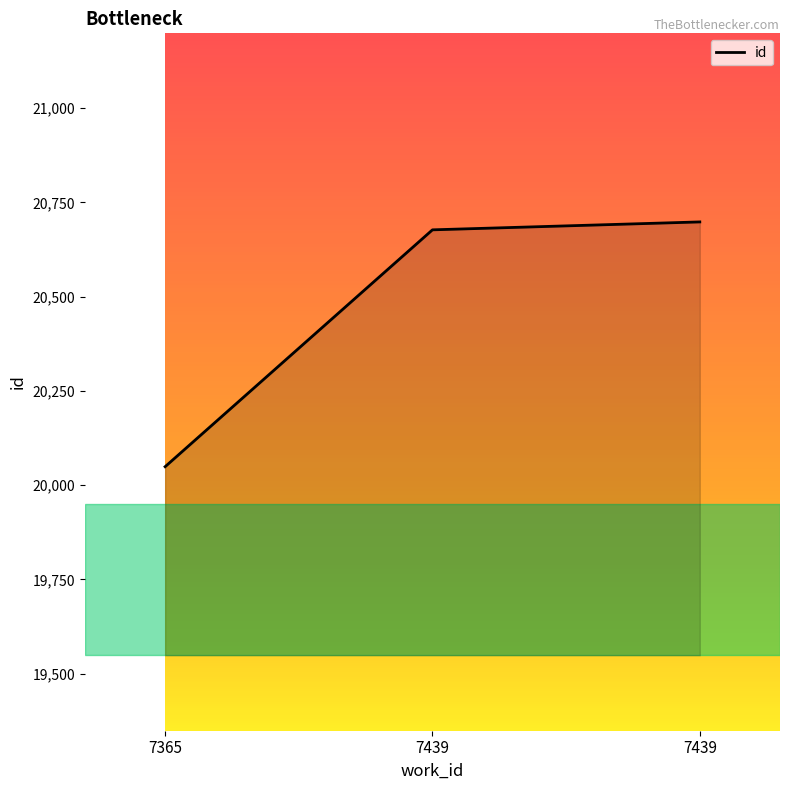

What is the difference between the values at 7439 and 7439?

21